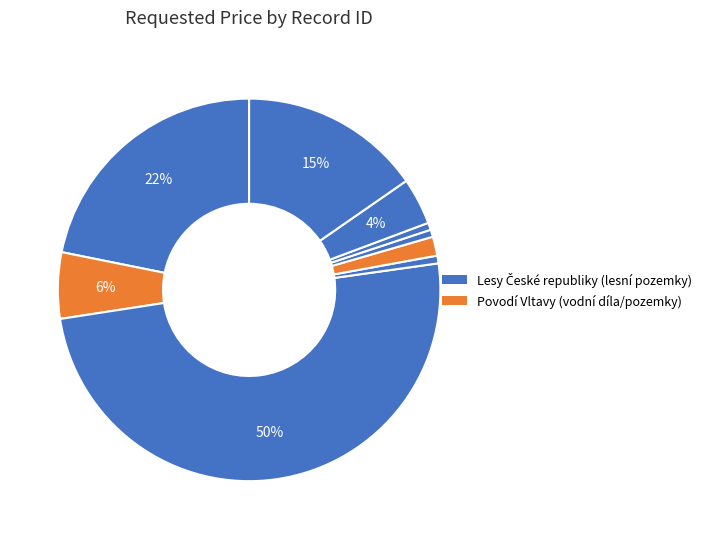

How many slices are in this pie chart?

9